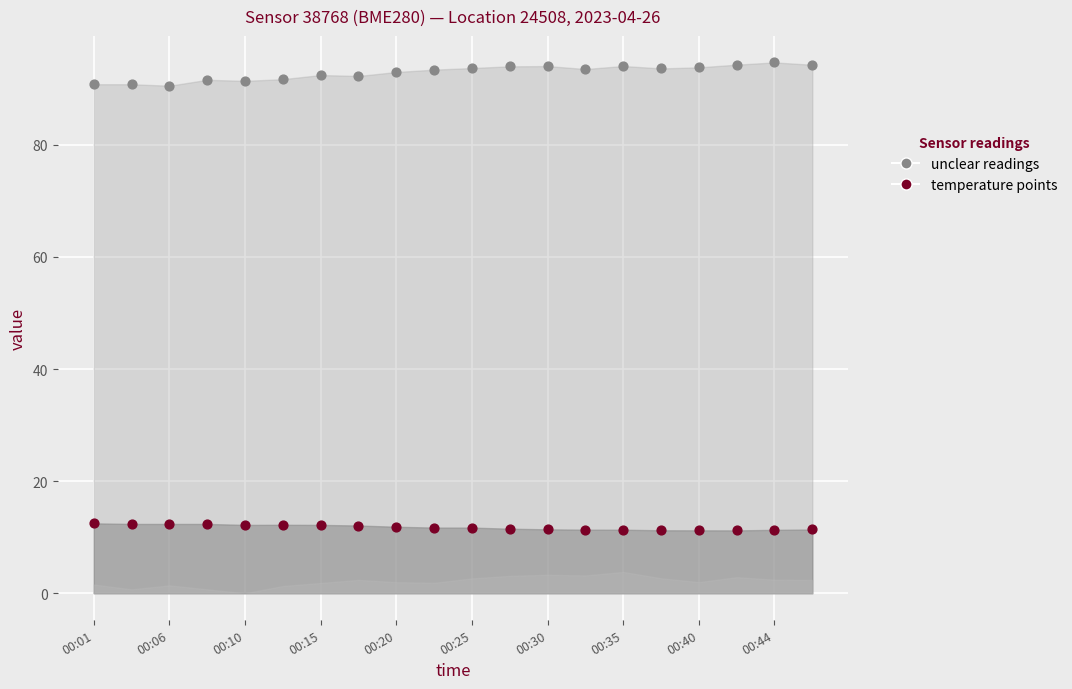

Across all data points, what is the range of Y values (max minus min)?

83.5